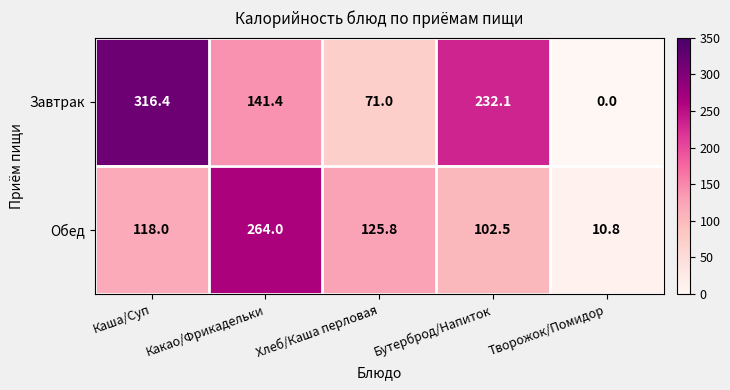

At how many categories does at least one series exceed 171?

3